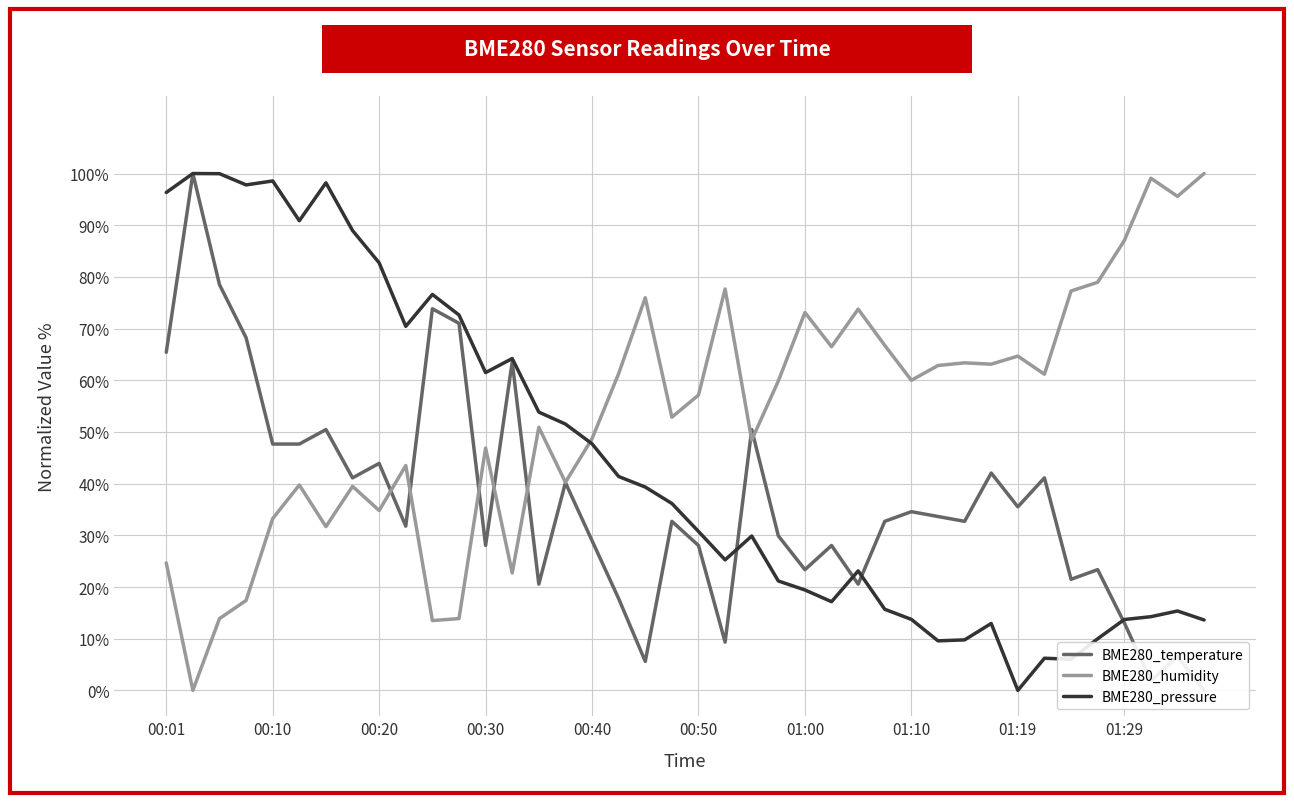

Where is BME280_pressure nearest to the value 50?

15